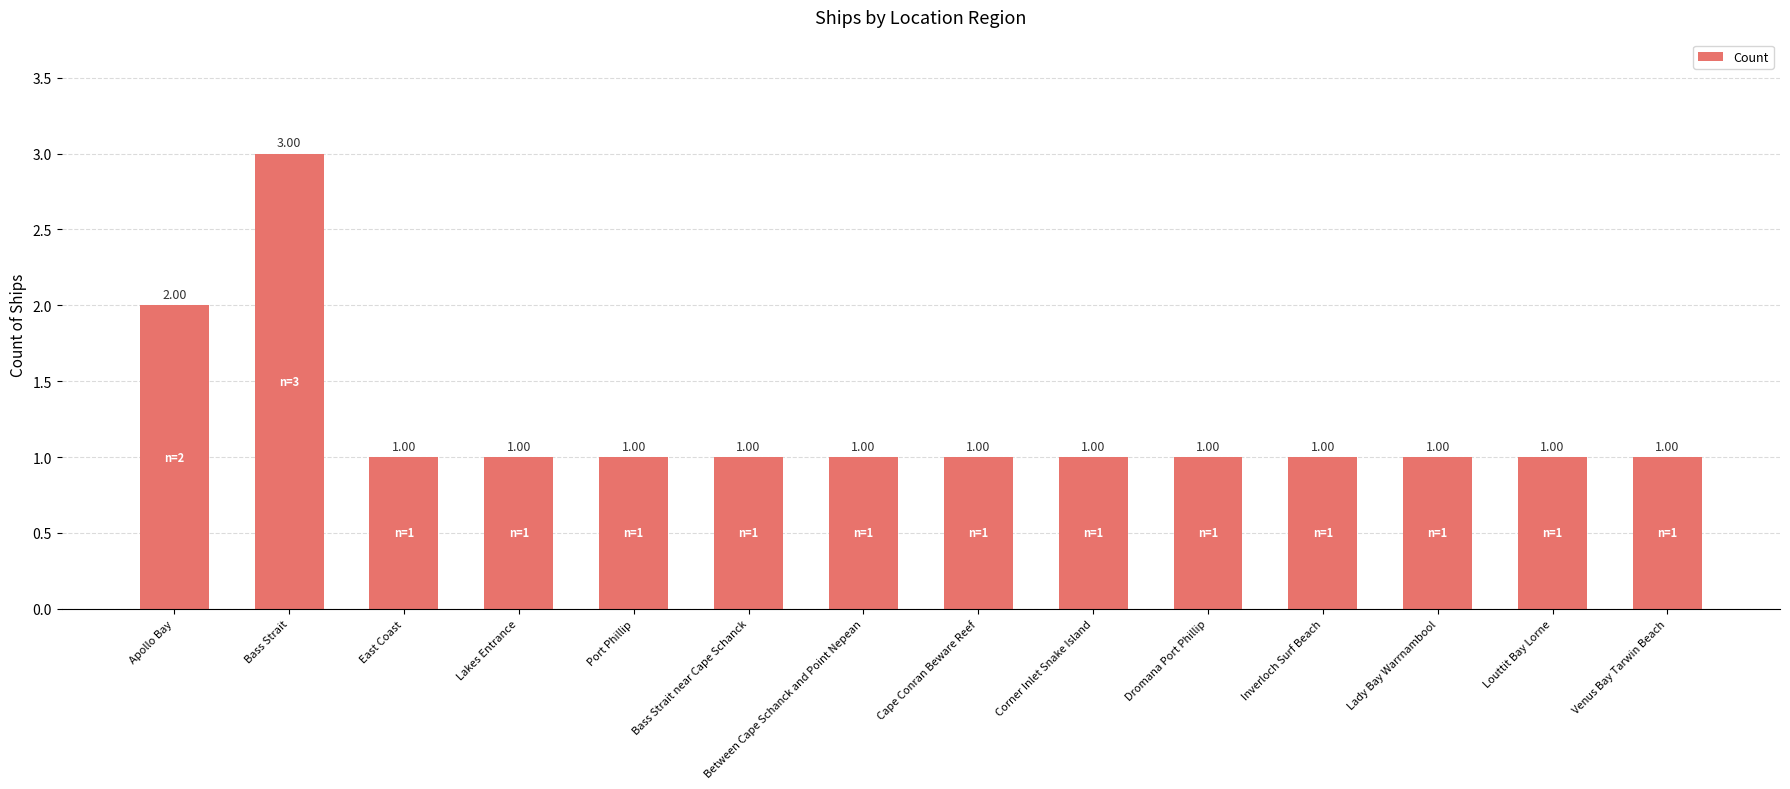

Reading left to right, extract all data points from this chart.

Apollo Bay=2	Bass Strait=3	East Coast=1	Lakes Entrance=1	Port Phillip=1	Bass Strait near Cape Schanck=1	Between Cape Schanck and Point Nepean=1	Cape Conran Beware Reef=1	Corner Inlet Snake Island=1	Dromana Port Phillip=1	Inverloch Surf Beach=1	Lady Bay Warrnambool=1	Louttit Bay Lorne=1	Venus Bay Tarwin Beach=1